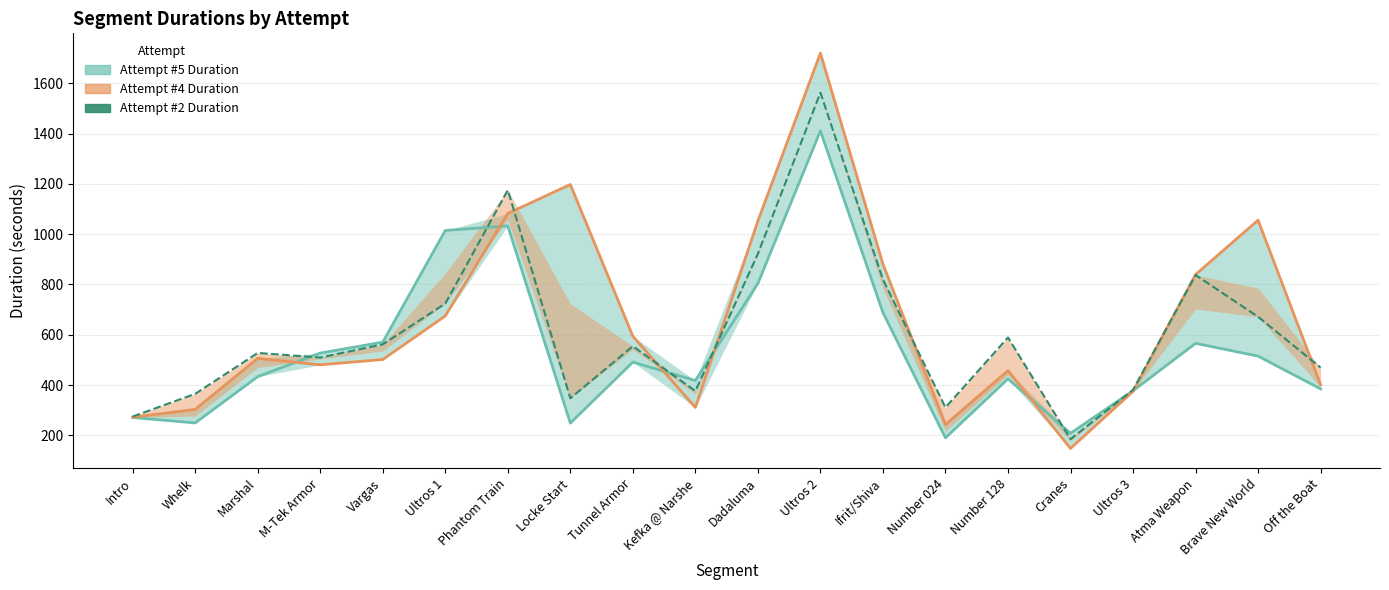

At which category is the sum across all series the highest?

Ultros 2